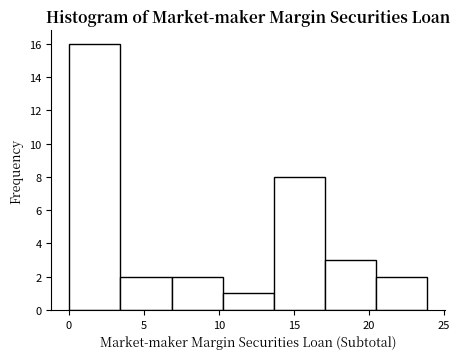

Reading left to right, transcribe this chart: for each bar, give the range it covers on the x-axis and its height. Neither the bar edges nor the heights are printed on the chart, so give them approximately, as read against the axes.

0.0 to 3.5: 16
3.5 to 7.0: 2
7.0 to 10.5: 2
10.5 to 13.5: 1
13.5 to 17.0: 8
17.0 to 20.5: 3
20.5 to 24.0: 2